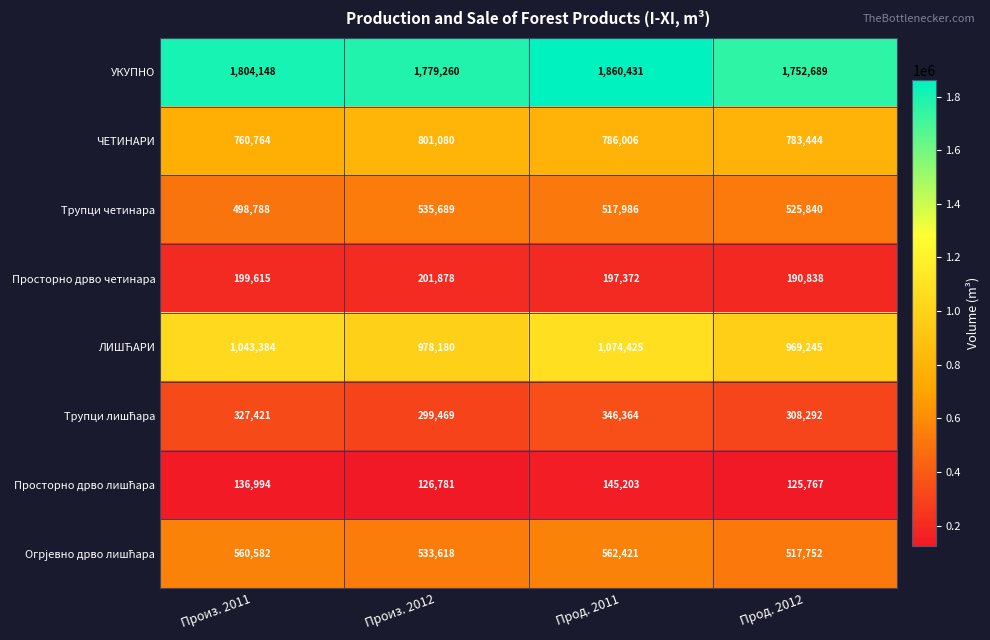

Where is УКУПНО nearest to the value 1806560?

Произ. 2011